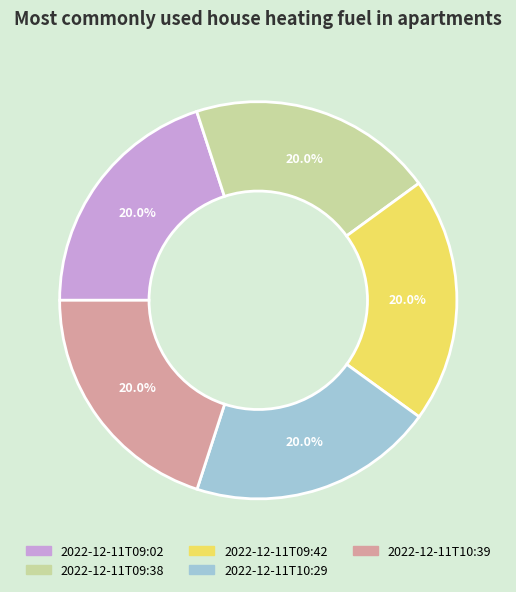

The 2022-12-11T10:29 slice represents 11% of the pie. True or false?

False